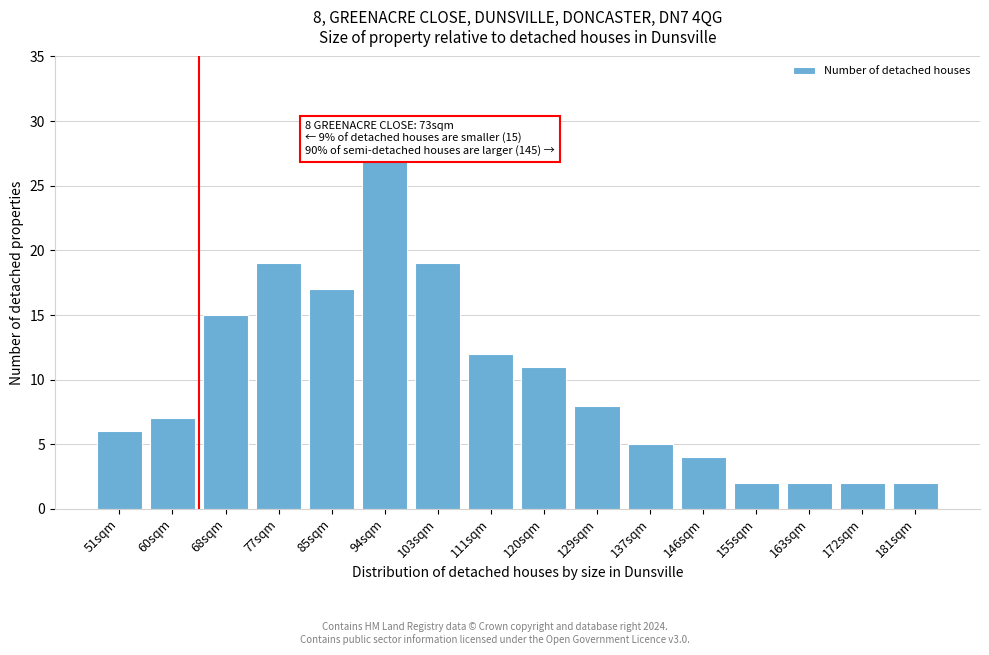

Reading left to right, transcribe all the data shown in this chart.

51sqm=6	60sqm=7	68sqm=15	77sqm=19	85sqm=17	94sqm=27	103sqm=19	111sqm=12	120sqm=11	129sqm=8	137sqm=5	146sqm=4	155sqm=2	163sqm=2	172sqm=2	181sqm=2